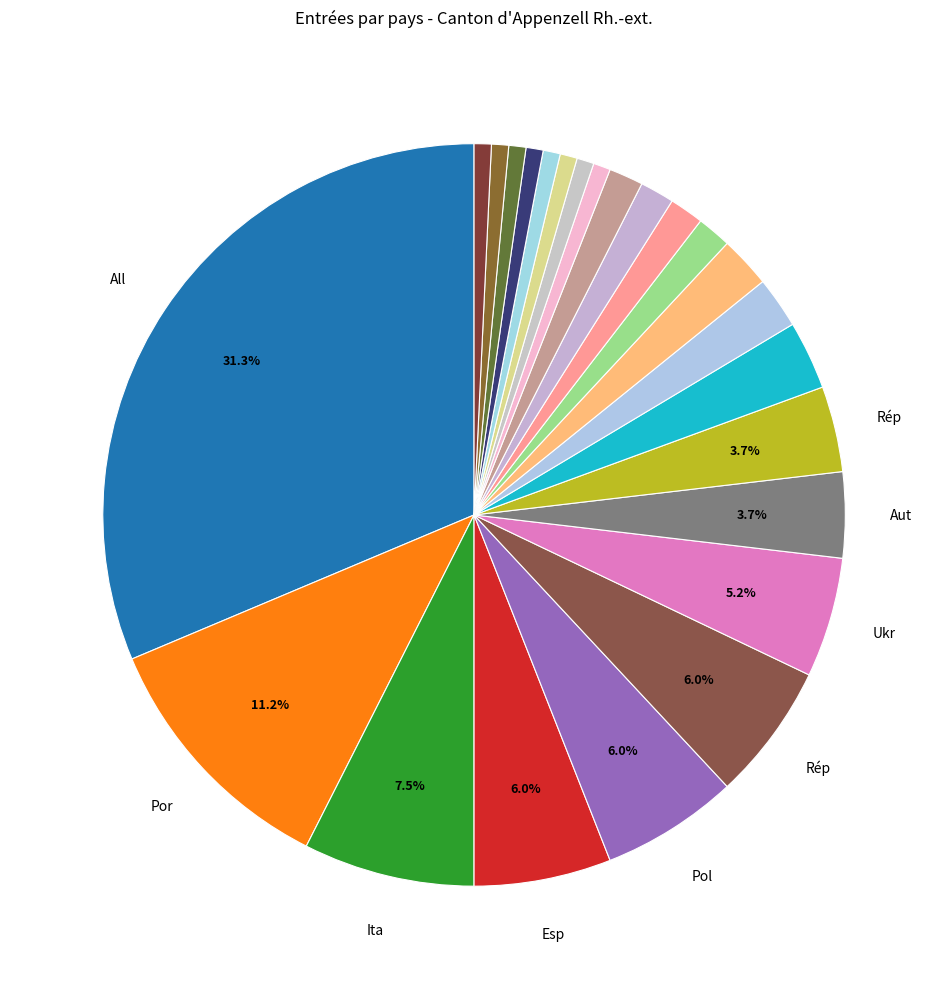

How many segments does this pie chart have?

24